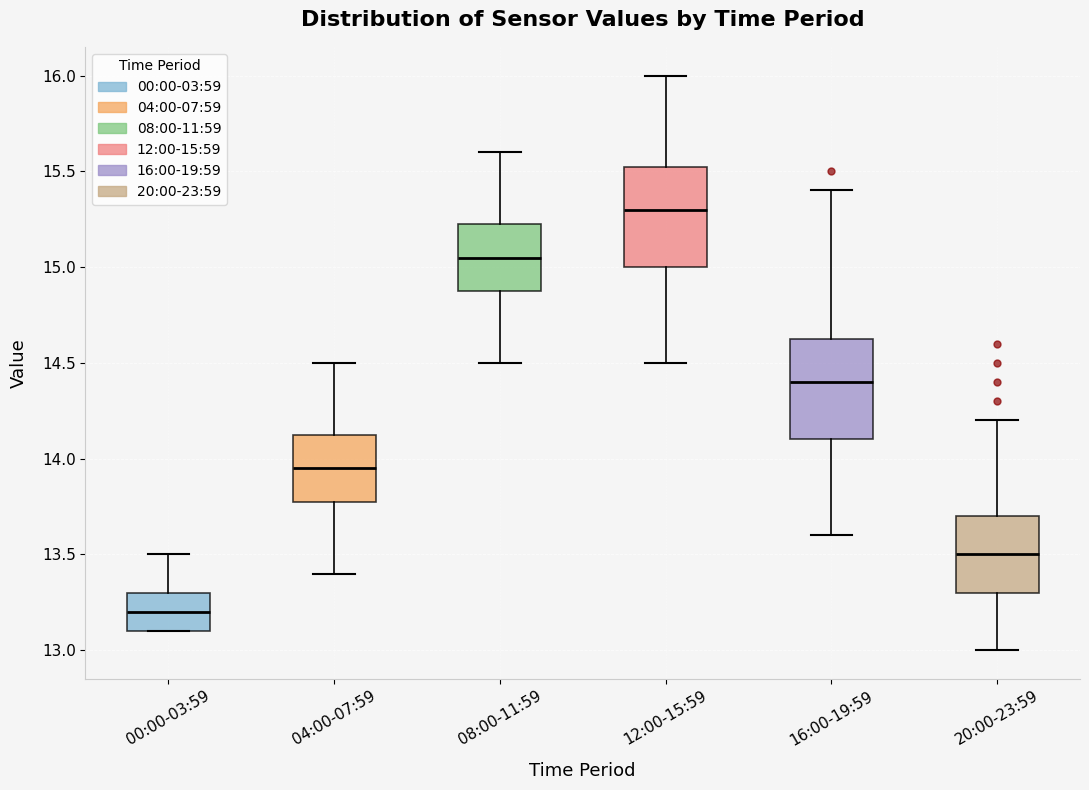

Reading left to right, read every box against the y-axis: the position of its median line, the range the box covers, and the ends of its whiskers. The values are not printed on the chart, so give them approximately, as read against the axis.

00:00-03:59: median 13.20, box 13.10 to 13.30, whiskers 13.10 to 13.50
04:00-07:59: median 13.95, box 13.80 to 14.15, whiskers 13.40 to 14.50
08:00-11:59: median 15.05, box 14.90 to 15.25, whiskers 14.50 to 15.60
12:00-15:59: median 15.30, box 15.00 to 15.55, whiskers 14.50 to 16.00
16:00-19:59: median 14.40, box 14.10 to 14.65, whiskers 13.60 to 15.40
20:00-23:59: median 13.50, box 13.30 to 13.70, whiskers 13.00 to 14.20